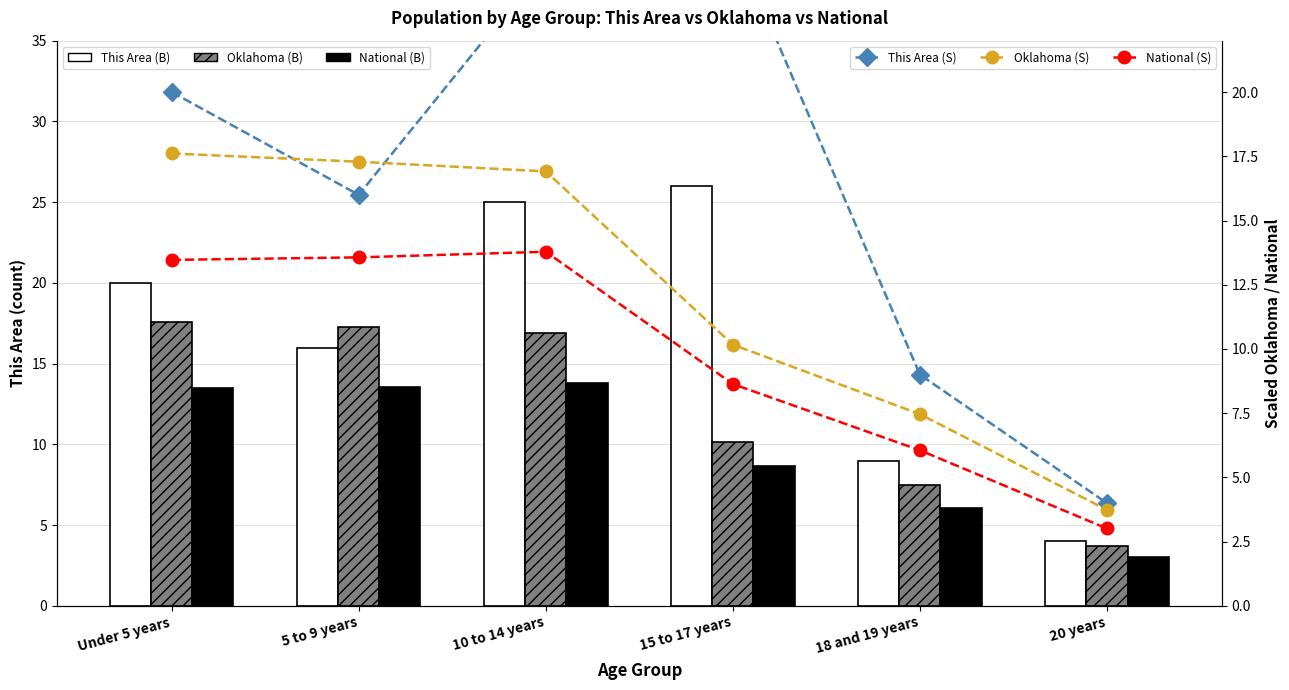

What is the sum of all This Area (B) values?

100.0